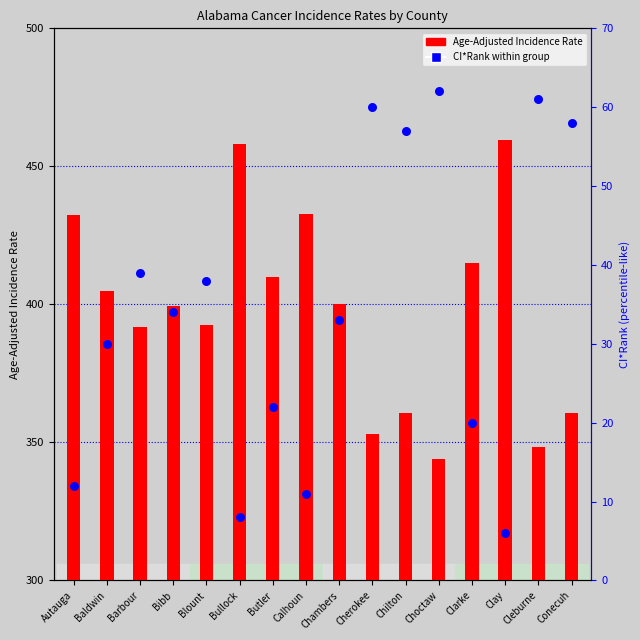

Is the value of CI*Rank at Chambers greater than the value of Age-Adjusted Incidence Rate at Barbour?

No